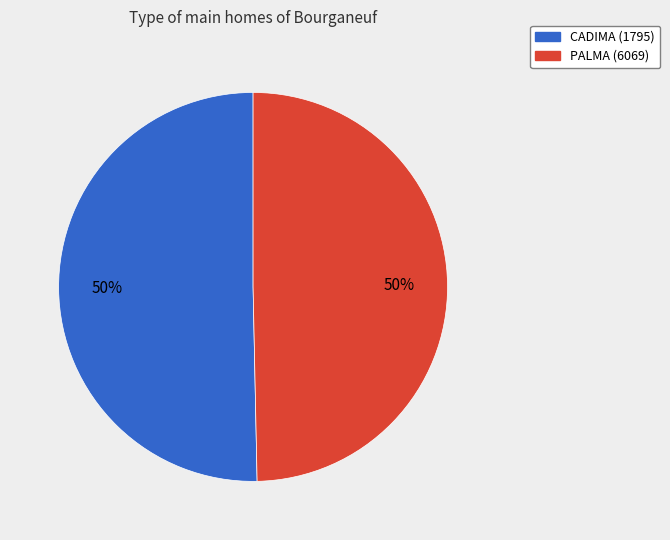

To the nearest percent, what is the average slice percentage?

50%